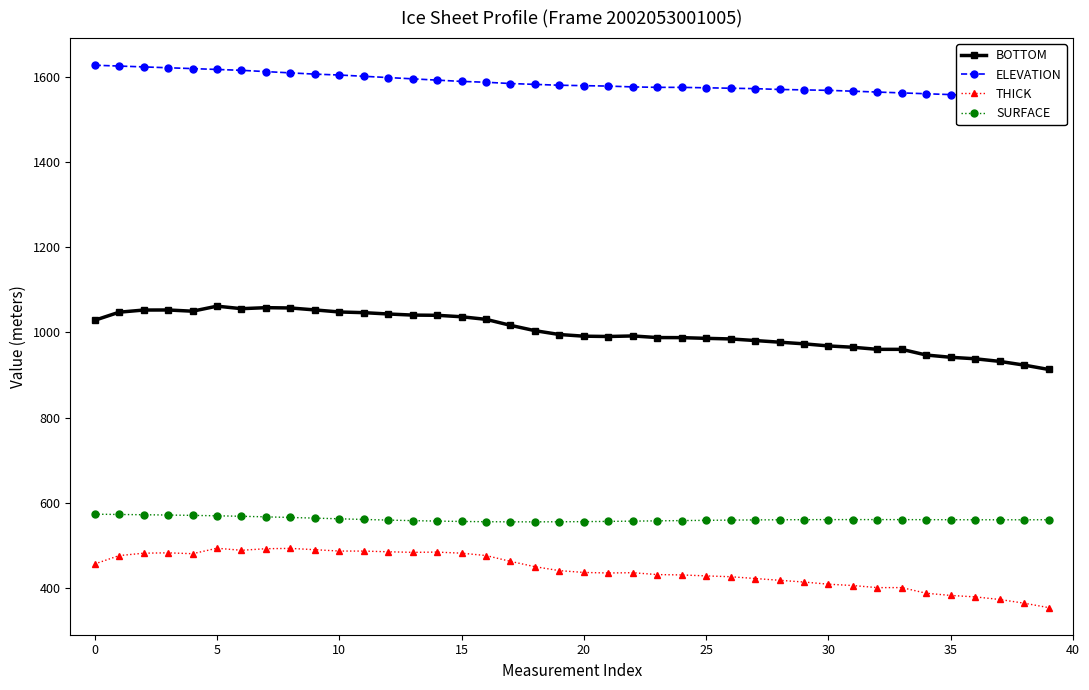

True or false: ELEVATION and BOTTOM cross at least once.

False